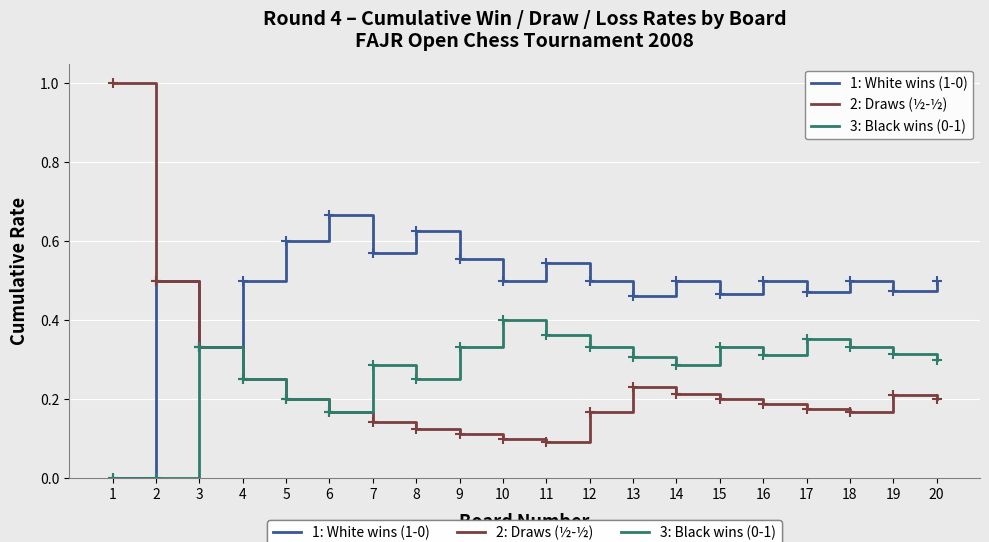

What is the maximum value shown in the chart?

1.0